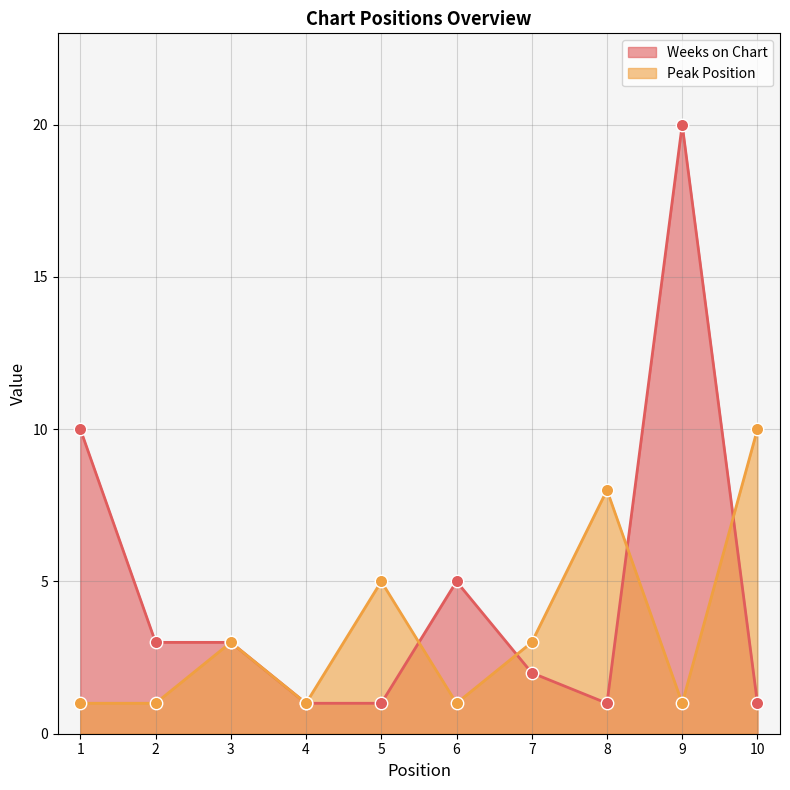

Which series contains the highest Y value?

Weeks on Chart